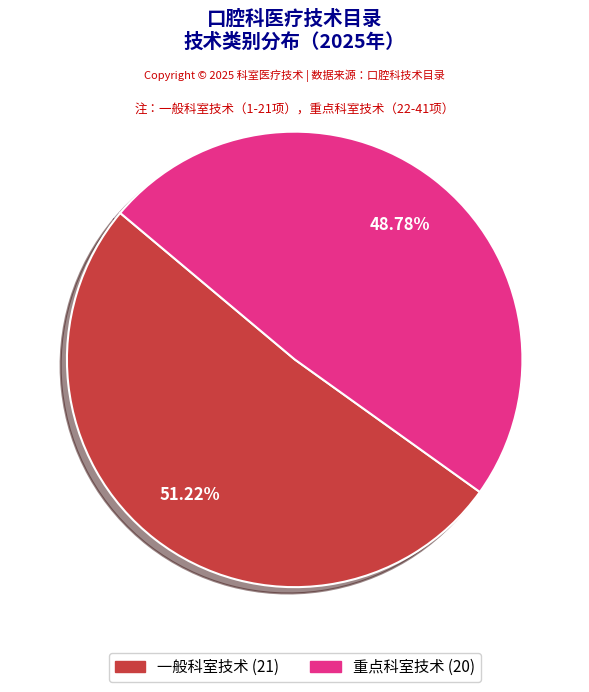

Combined, what portion of the pie is 一般科室技术 and 重点科室技术?

100.0%